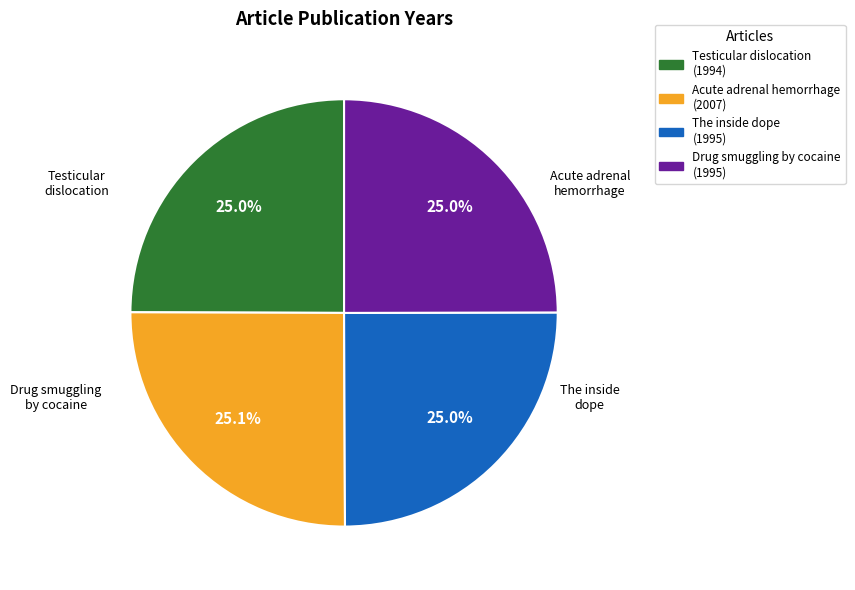

Is there any slice that represents more than half of the pie?

No